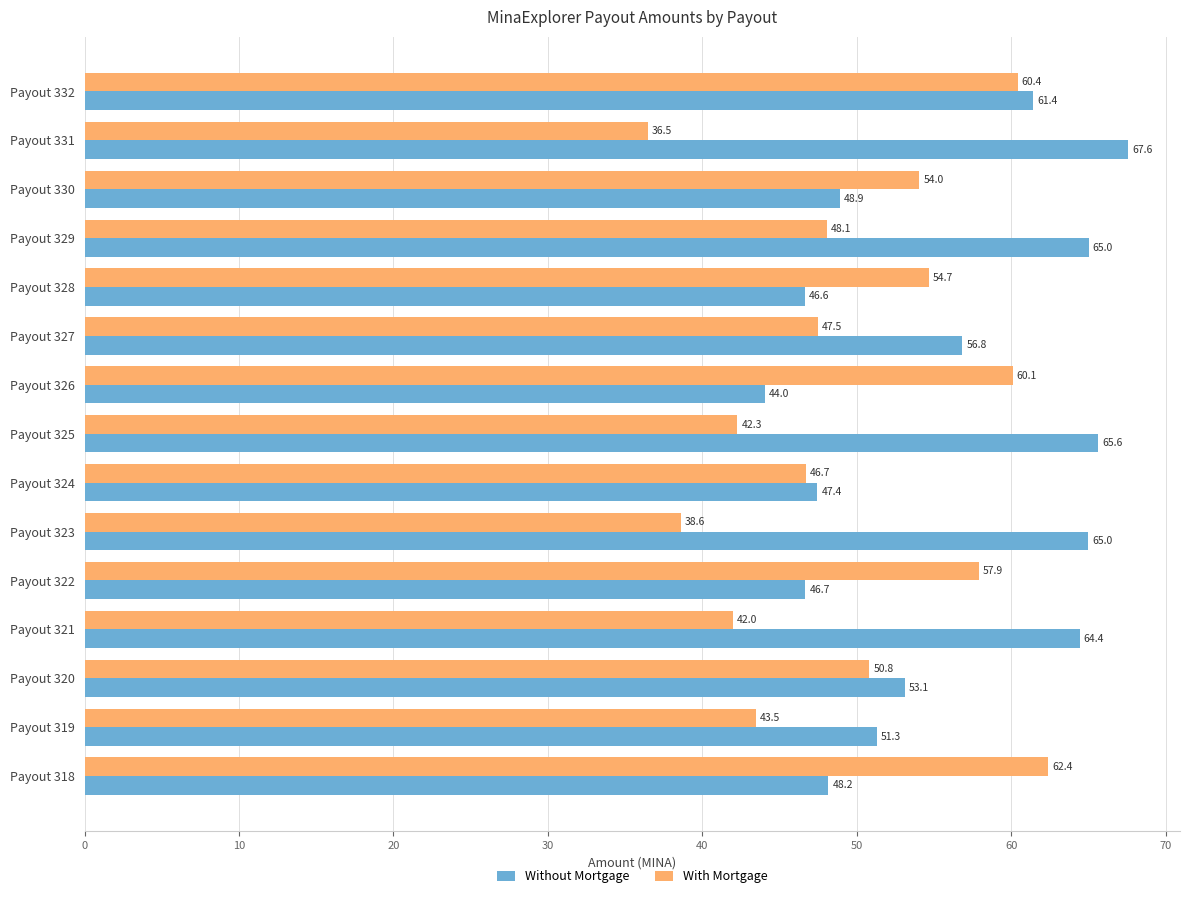

What is the difference between the maximum and minimum values in the Without Mortgage series?

23.5